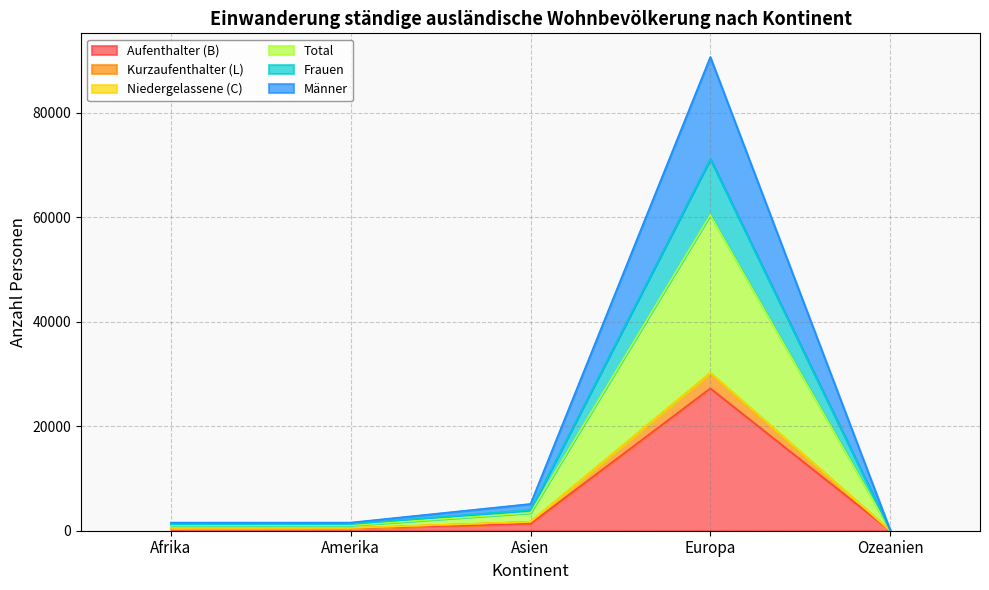

Rank the series at Amerika from highest to lowest value.

Total, Niedergelassene (C), Frauen, Kurzaufenthalter (L), Männer, Aufenthalter (B)